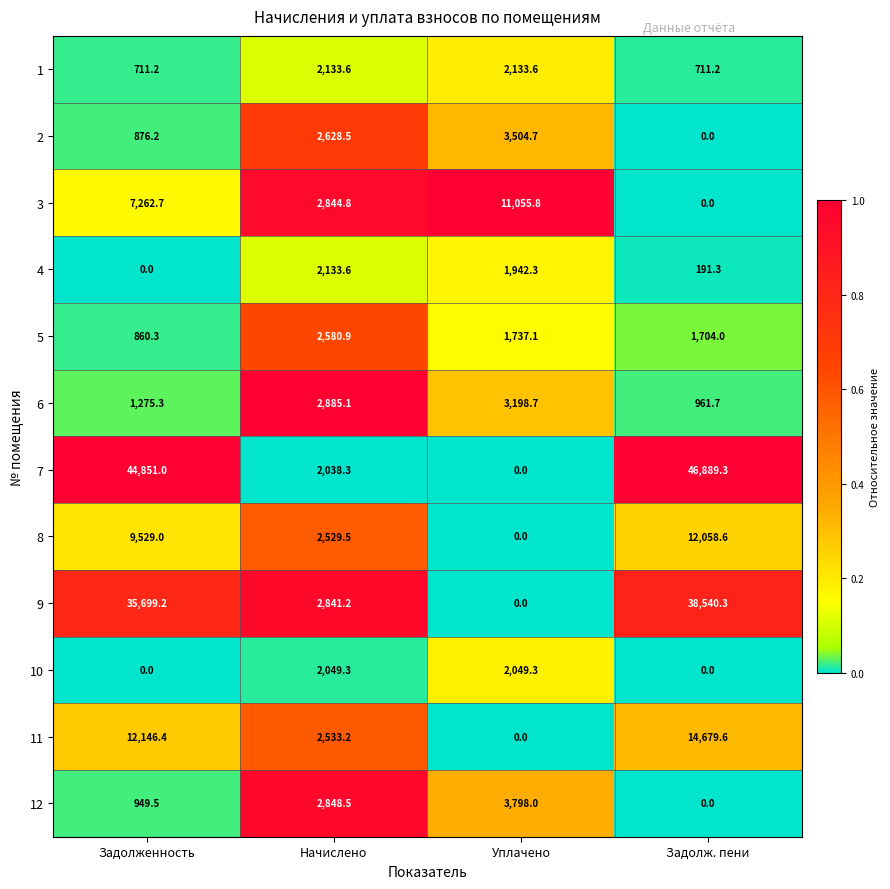

Which category has the lowest value in the 6 series?

Задолж. пени